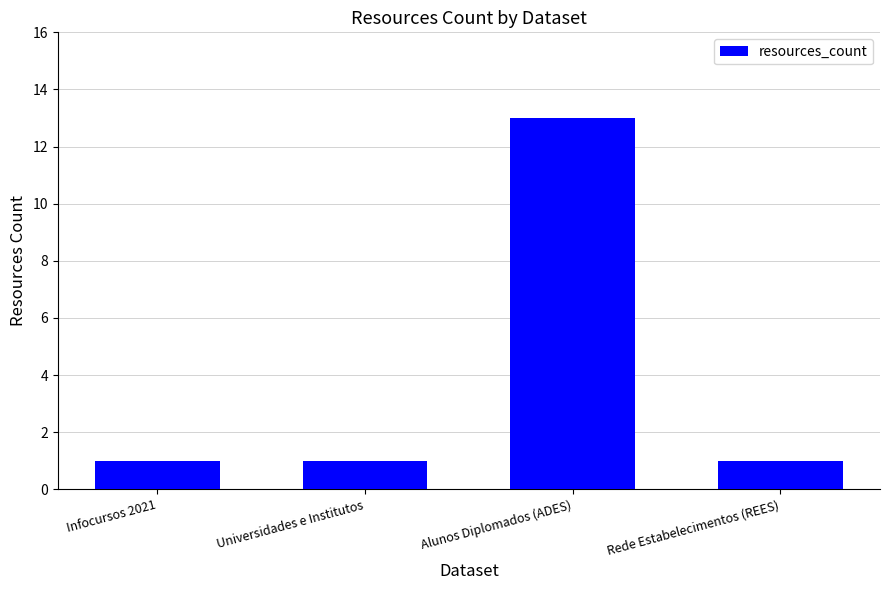

Count the values in the range 1 to 13.

4